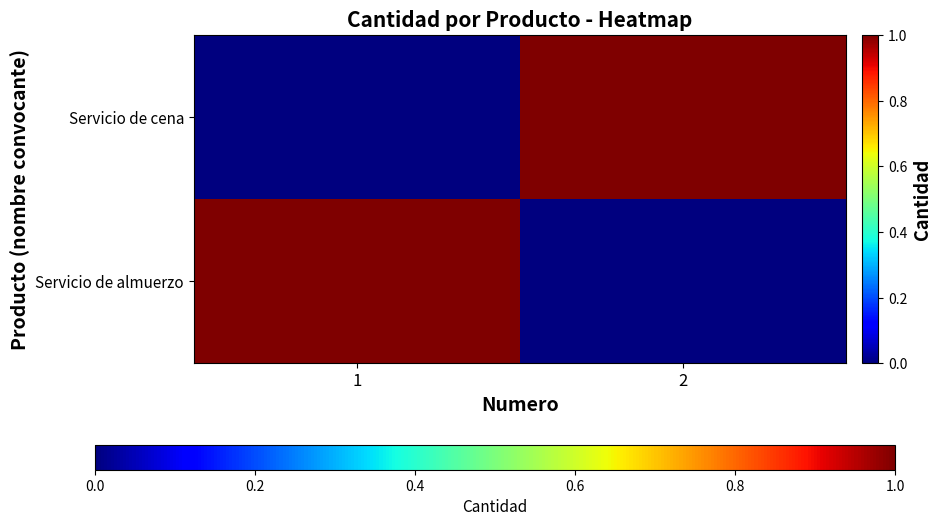

Which series has the largest range (max minus min)?

Servicio de almuerzo